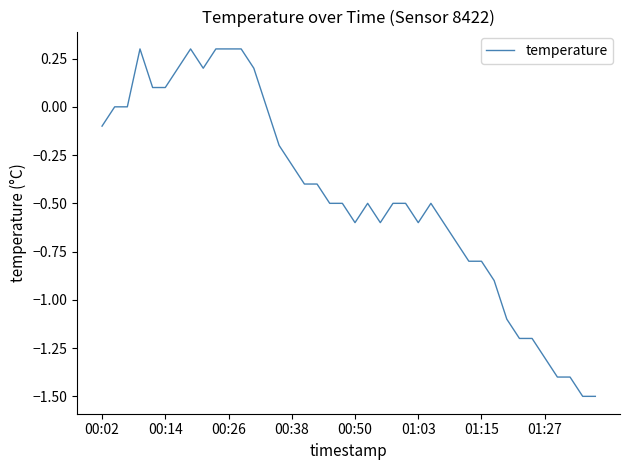

What is the minimum value shown in the chart?

-1.5